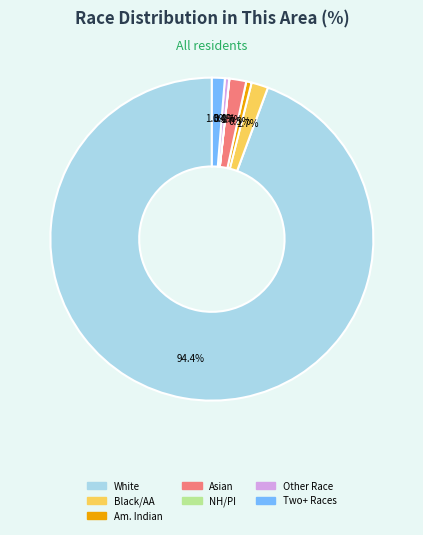

Does any single category account for the majority?

Yes